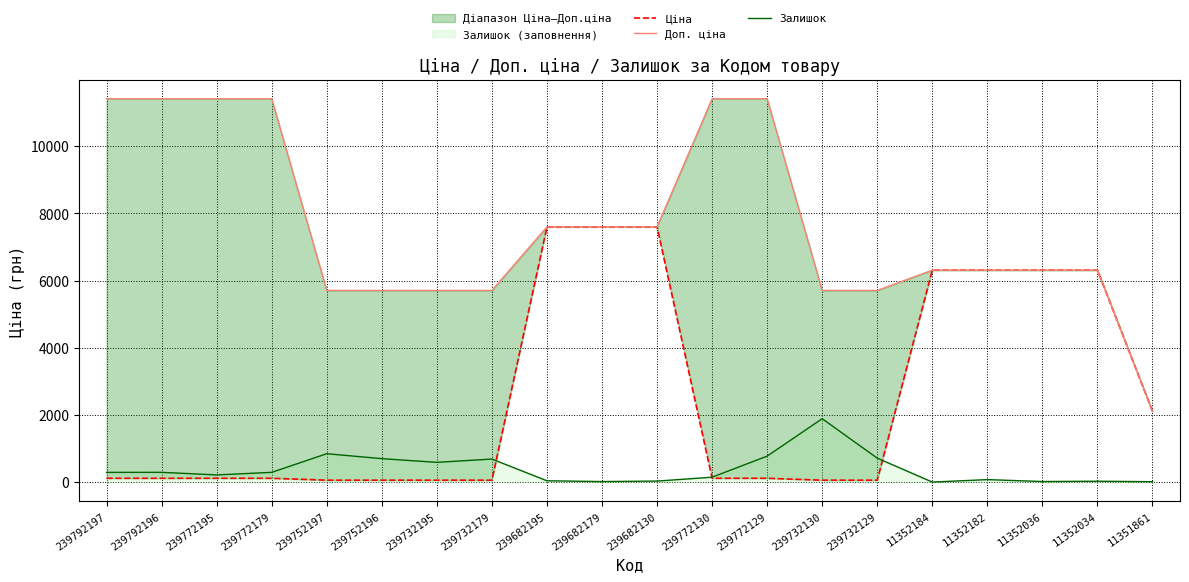

True or false: Залишок has a value of 588.0 at 239732195.

True